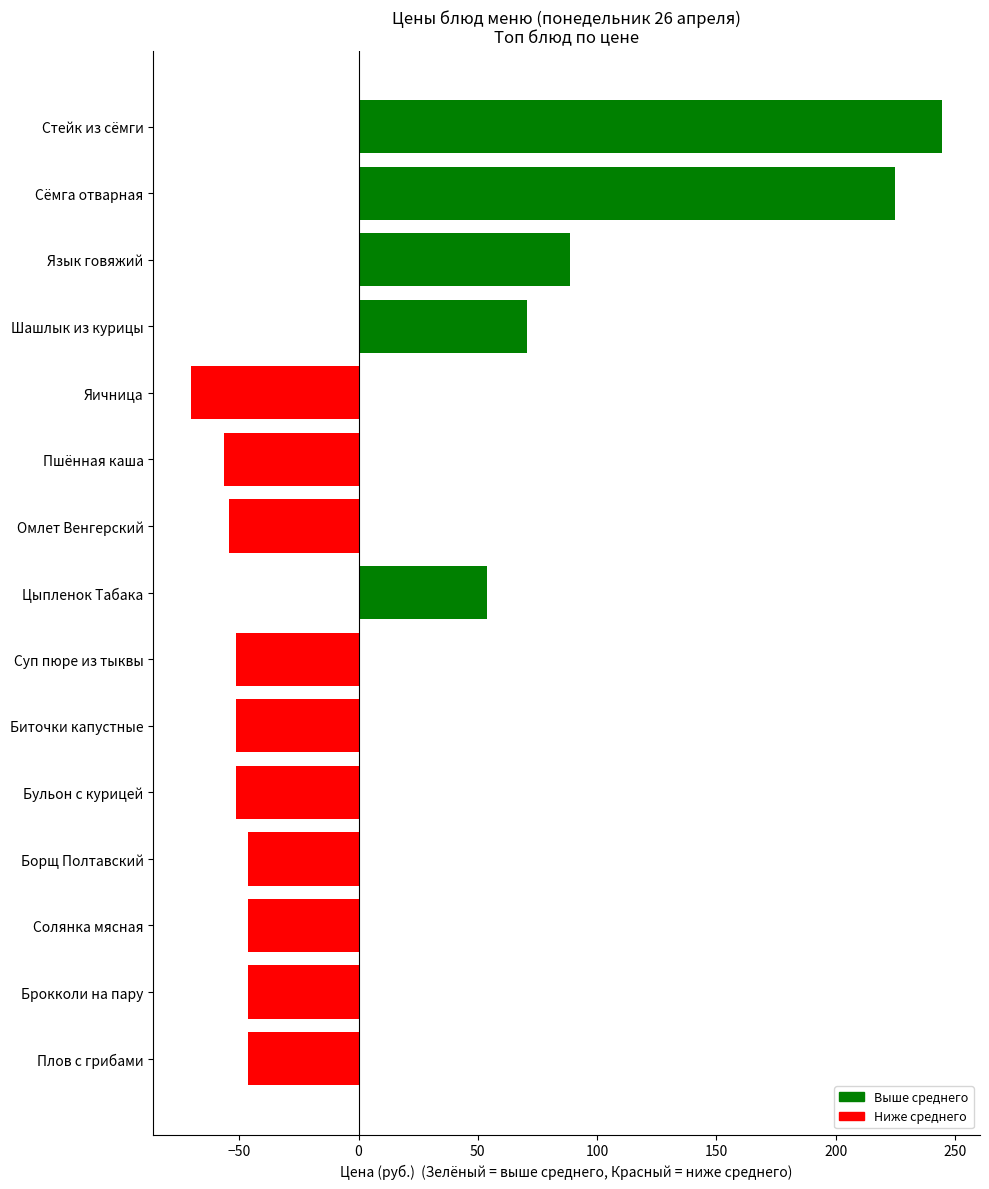

The chart shows a value of 294.5 at Сёмга отварная. True or false?

False